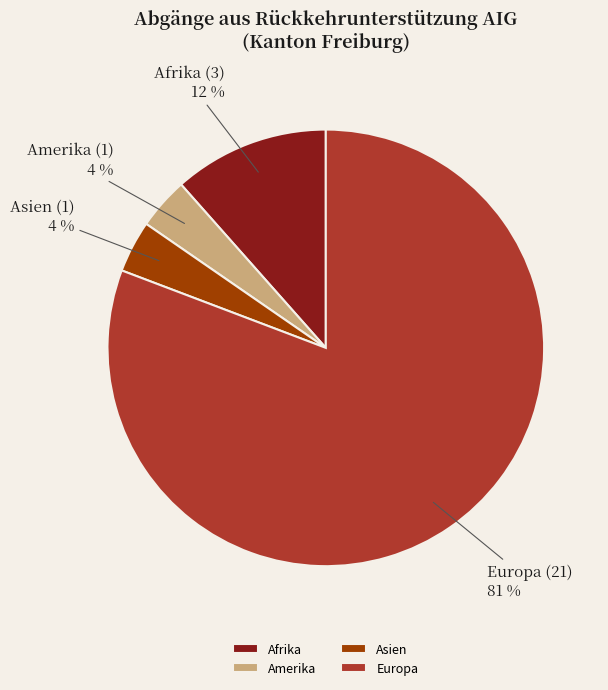

Combined, do Amerika and Afrika account for over 50%?

No